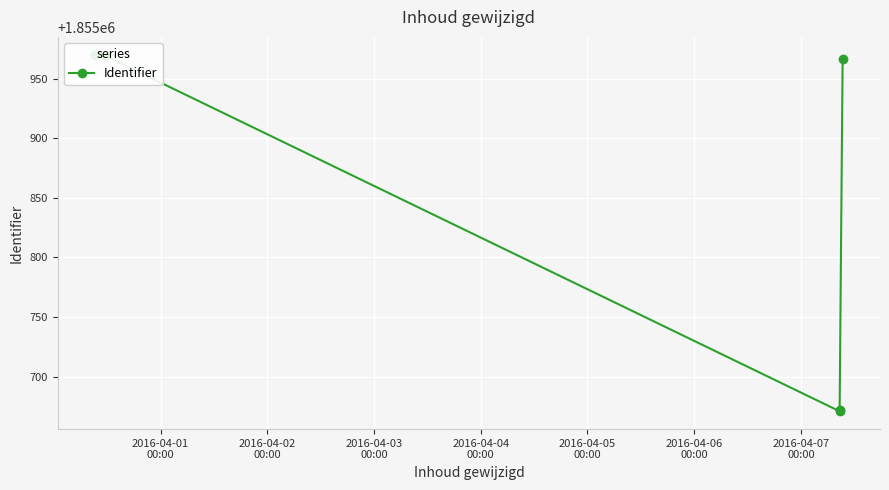

What is the difference between the values at 2016-04-01
00:00 and 2016-04-05
00:00?

4